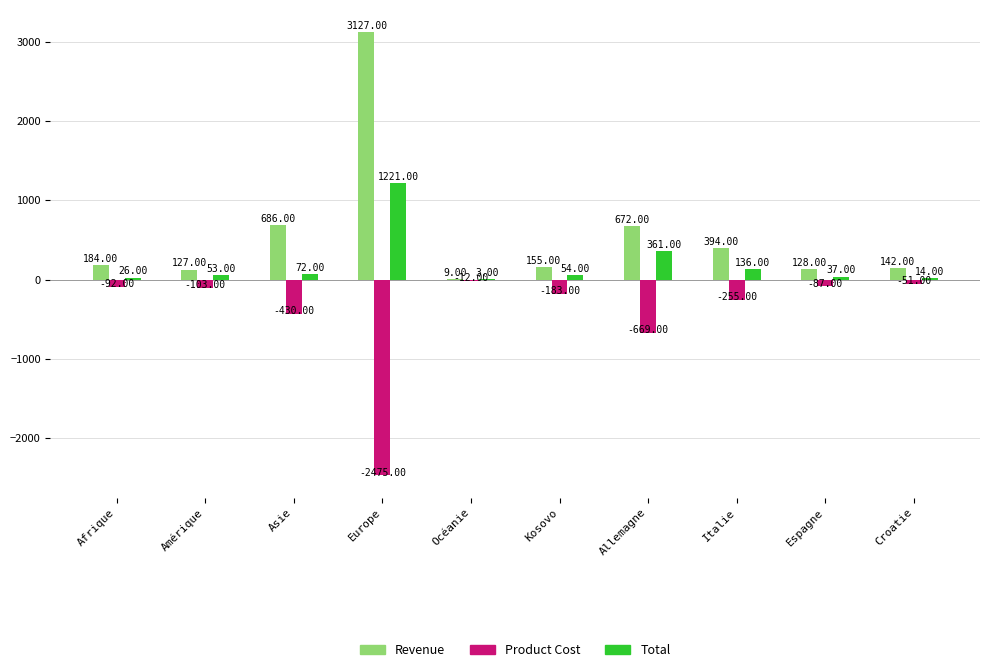

What is the sum of the Total values at Afrique and Allemagne?

387